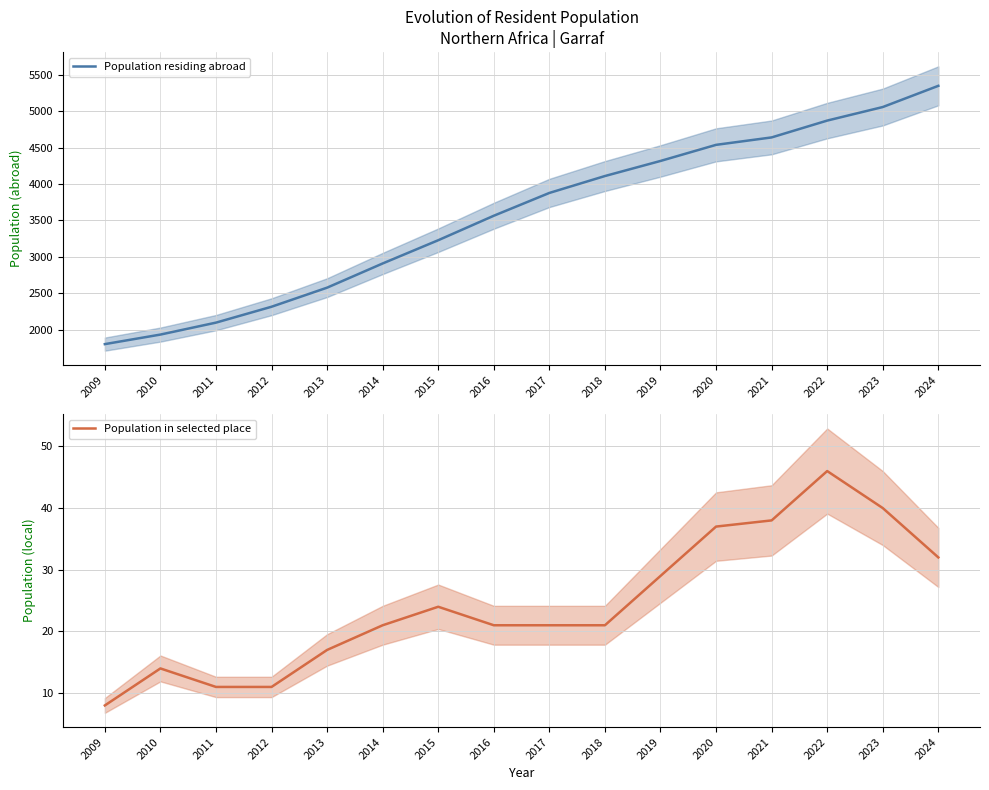

At which label is Population residing abroad closest to 3575?

2016